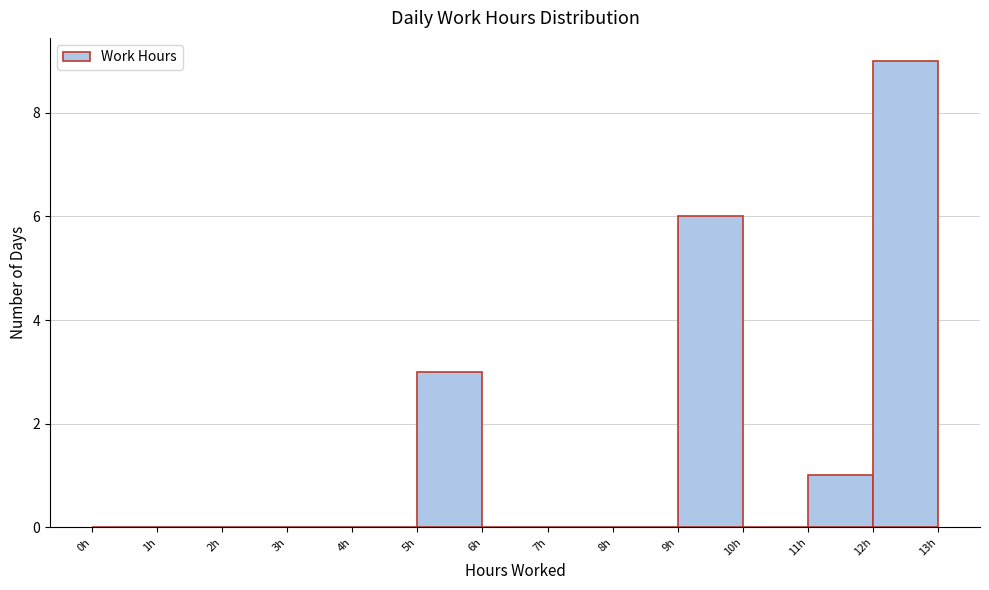

Which range on the x-axis has the tallest bar?

12 to 13